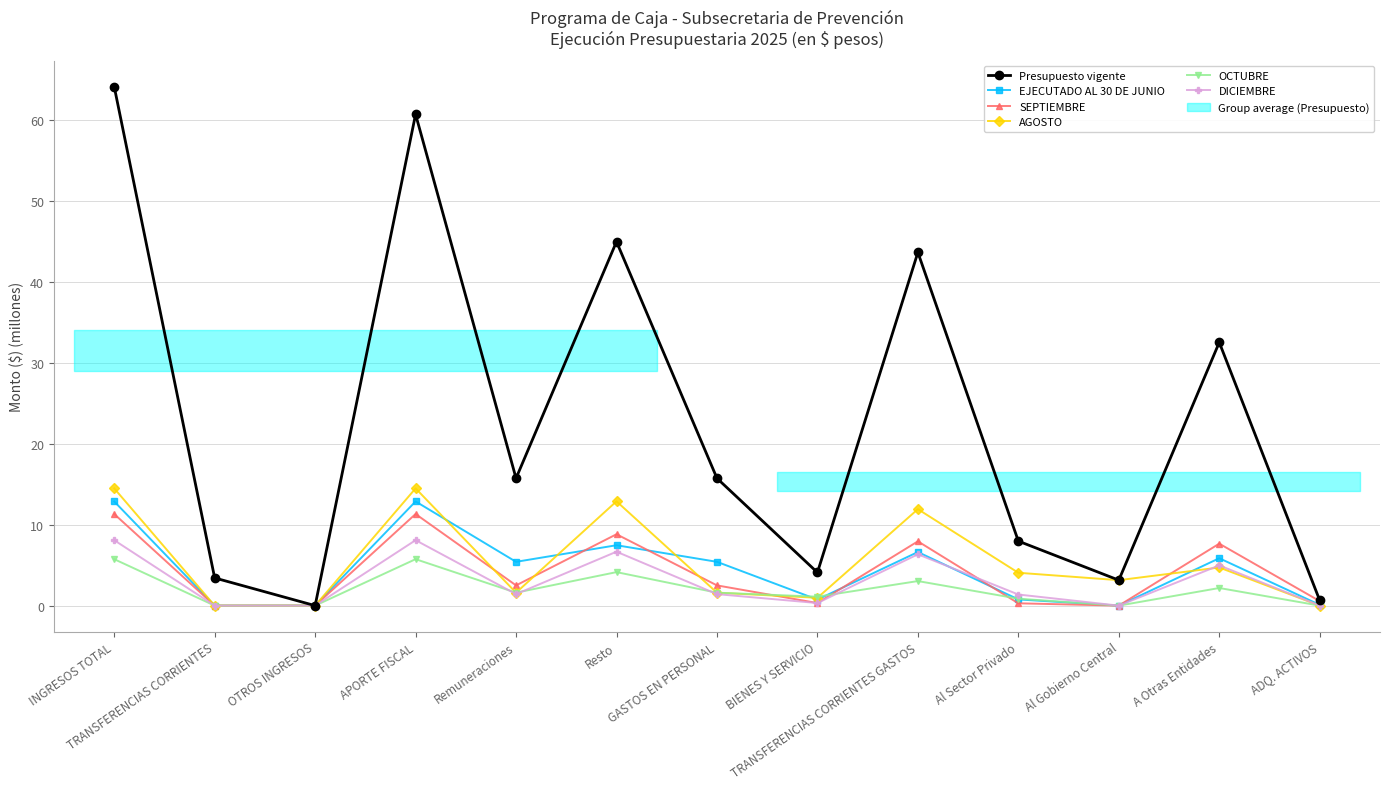

Reading right to left, extract all data points from this chart.

Presupuesto vigente: 0.7	32.5	3.1	8.0	43.6	4.1	15.7	45.0	15.7	60.7	0.0	3.4	64.1
EJECUTADO AL 30 DE JUNIO: 0.1	5.9	0.0	0.8	6.6	0.7	5.4	7.5	5.4	12.9	0.0	0.0	12.9
SEPTIEMBRE: 0.6	7.7	0.0	0.3	7.9	0.3	2.5	8.8	2.5	11.3	0.0	0.0	11.3
AGOSTO: 0.0	4.7	3.1	4.1	11.9	1.0	1.6	12.9	1.6	14.5	0.0	0.0	14.5
OCTUBRE: 0.0	2.2	0.0	0.9	3.0	1.1	1.6	4.1	1.6	5.7	0.0	0.0	5.7
DICIEMBRE: 0.0	5.0	0.0	1.4	6.3	0.3	1.4	6.7	1.4	8.1	0.0	0.0	8.1